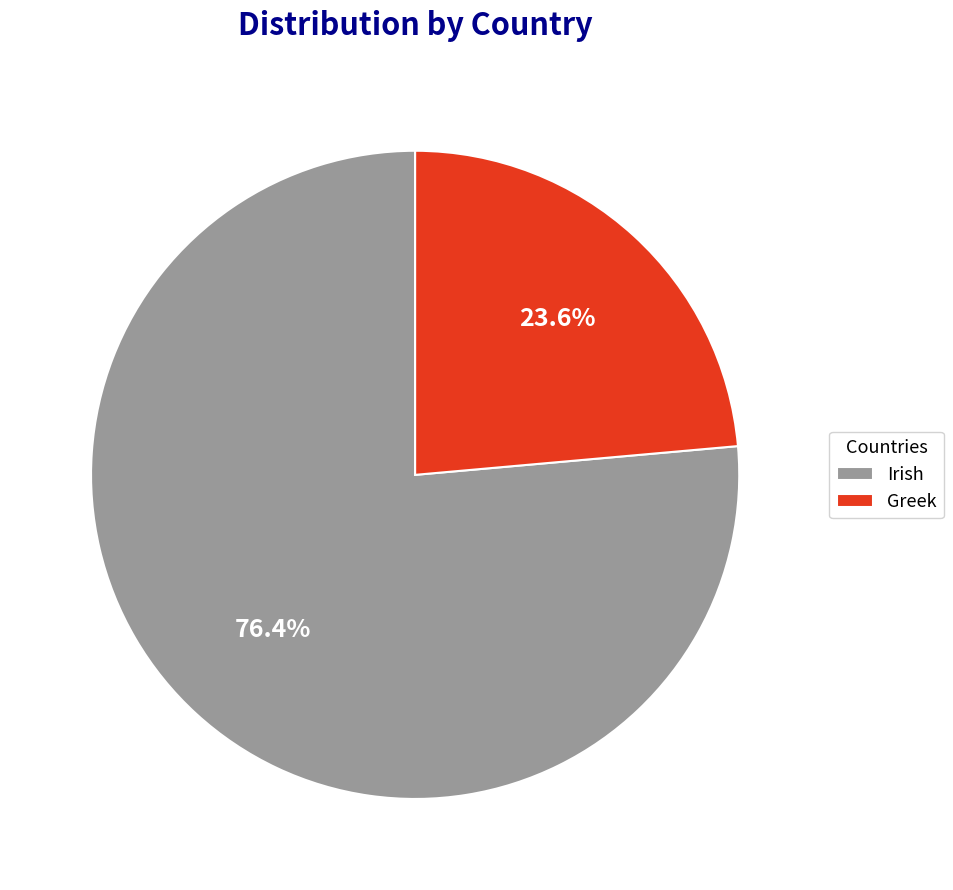

Which has a higher value, Irish or Greek?

Irish